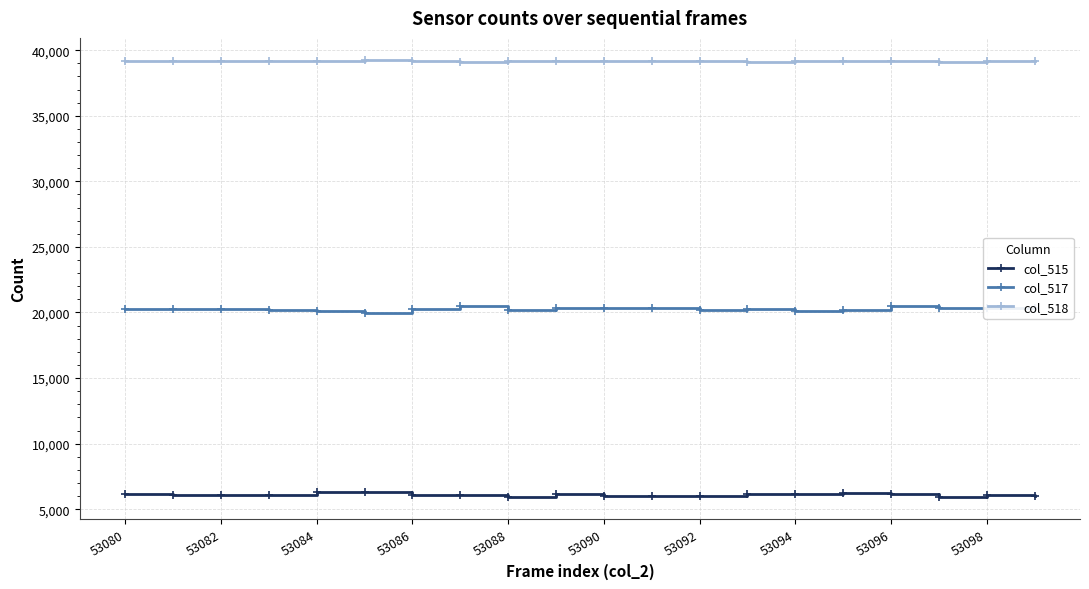

Count the number of data series in this chart.

3